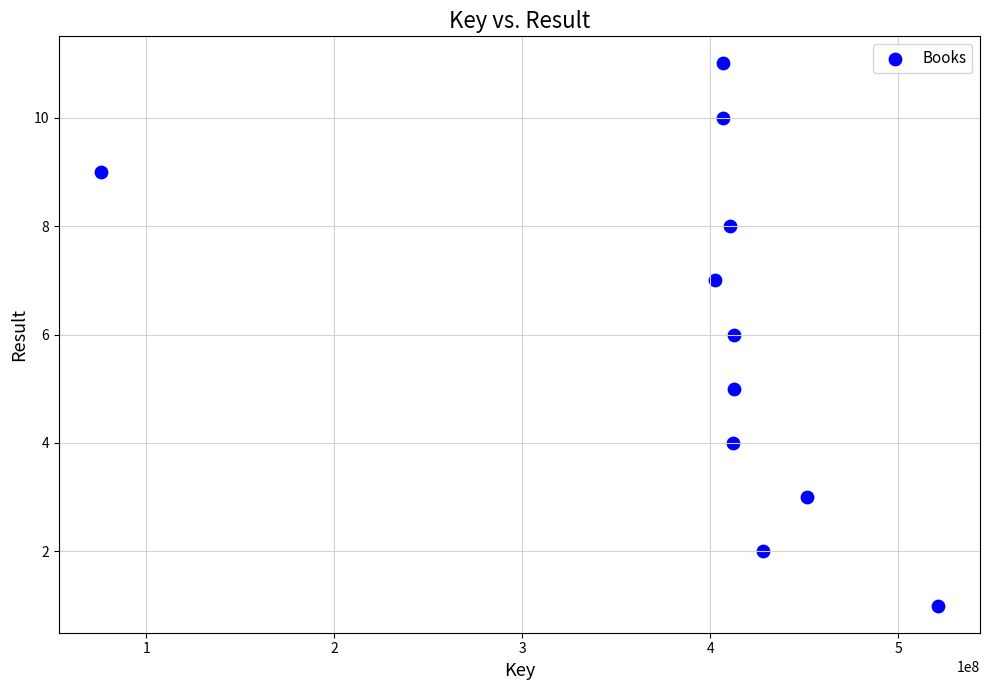

What is the range of Y values (max minus min)?

10